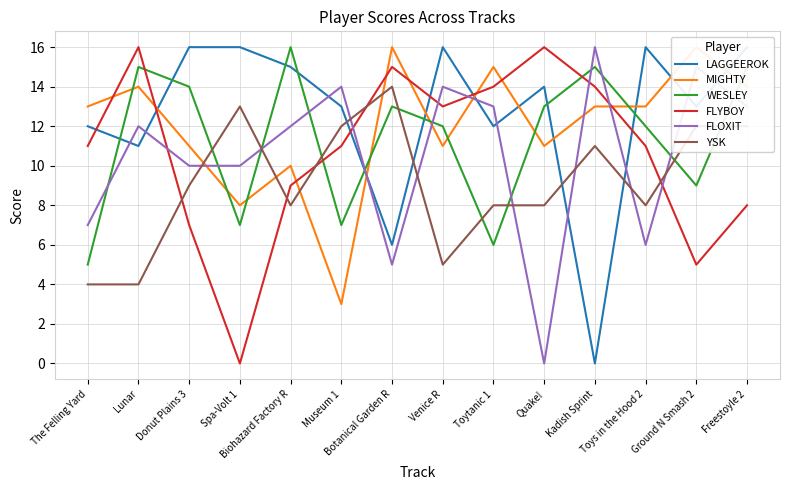

True or false: MIGHTY has a value of 15 at Toytanic 1.

True